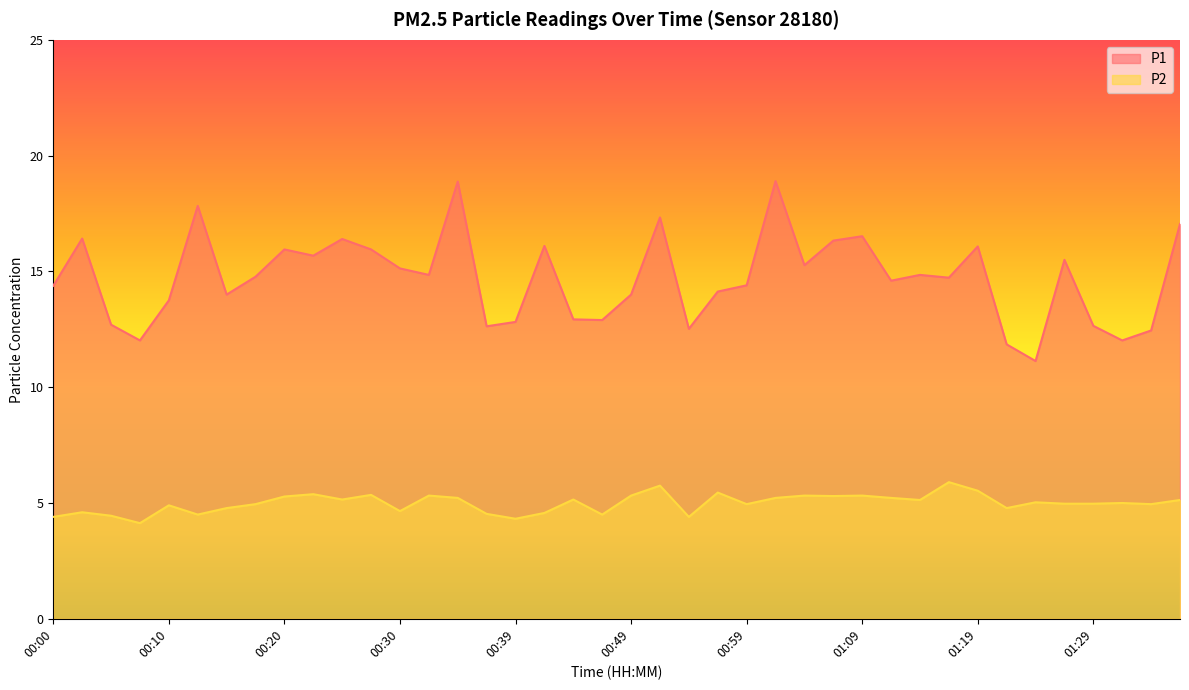

What is the sum of the P2 values at 00:42 and 00:30?

9.2